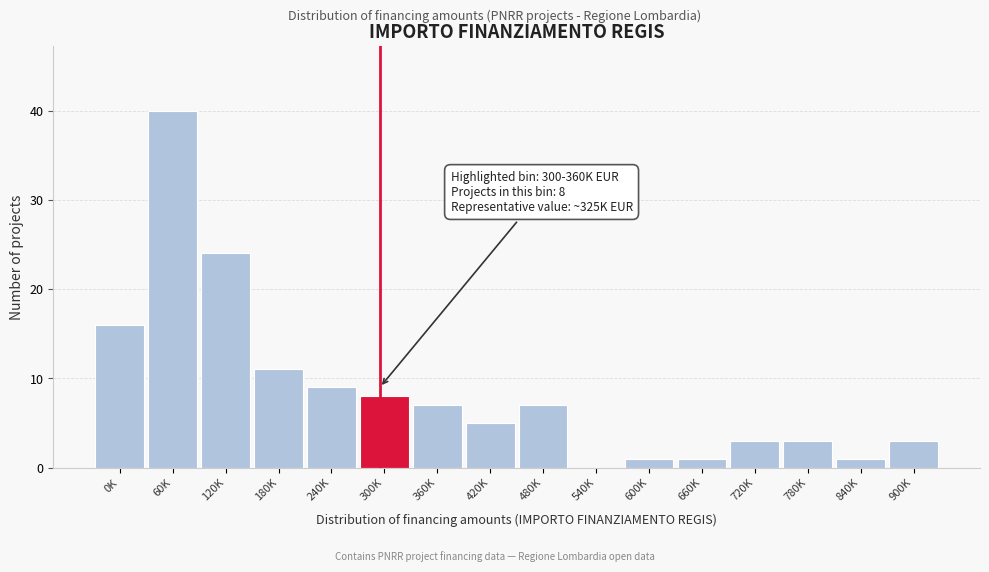

Reading right to left, list all the values displayed in this chart.

900K=3	840K=1	780K=3	720K=3	660K=1	600K=1	540K=0	480K=7	420K=5	360K=7	300K=8	240K=9	180K=11	120K=24	60K=40	0K=16